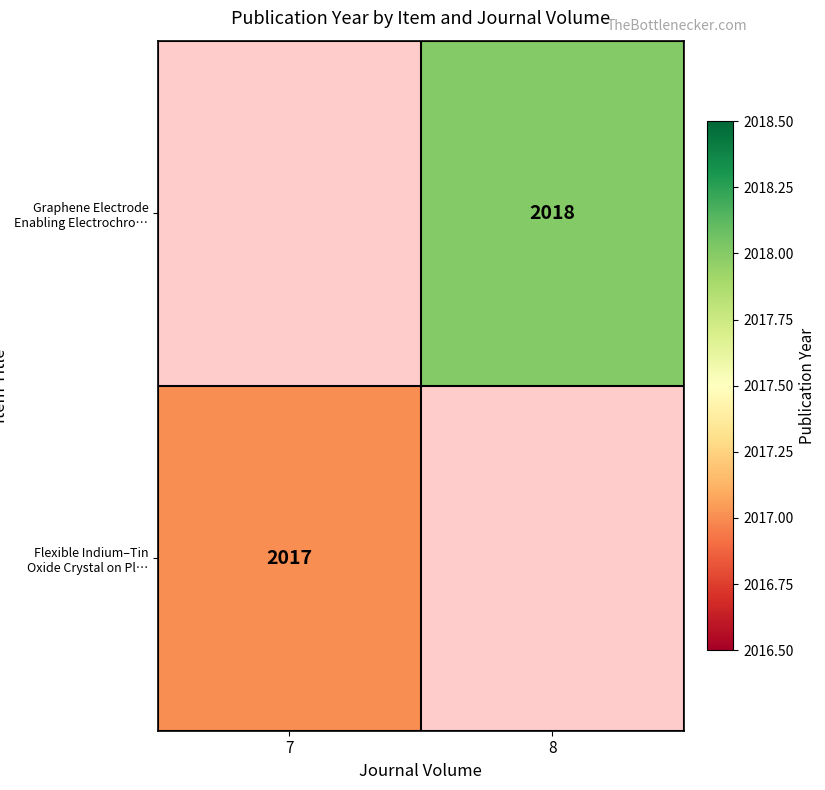

The Flexible Indium–Tin Oxide Crystal on Pl… series shows 2017 at 7. True or false?

True